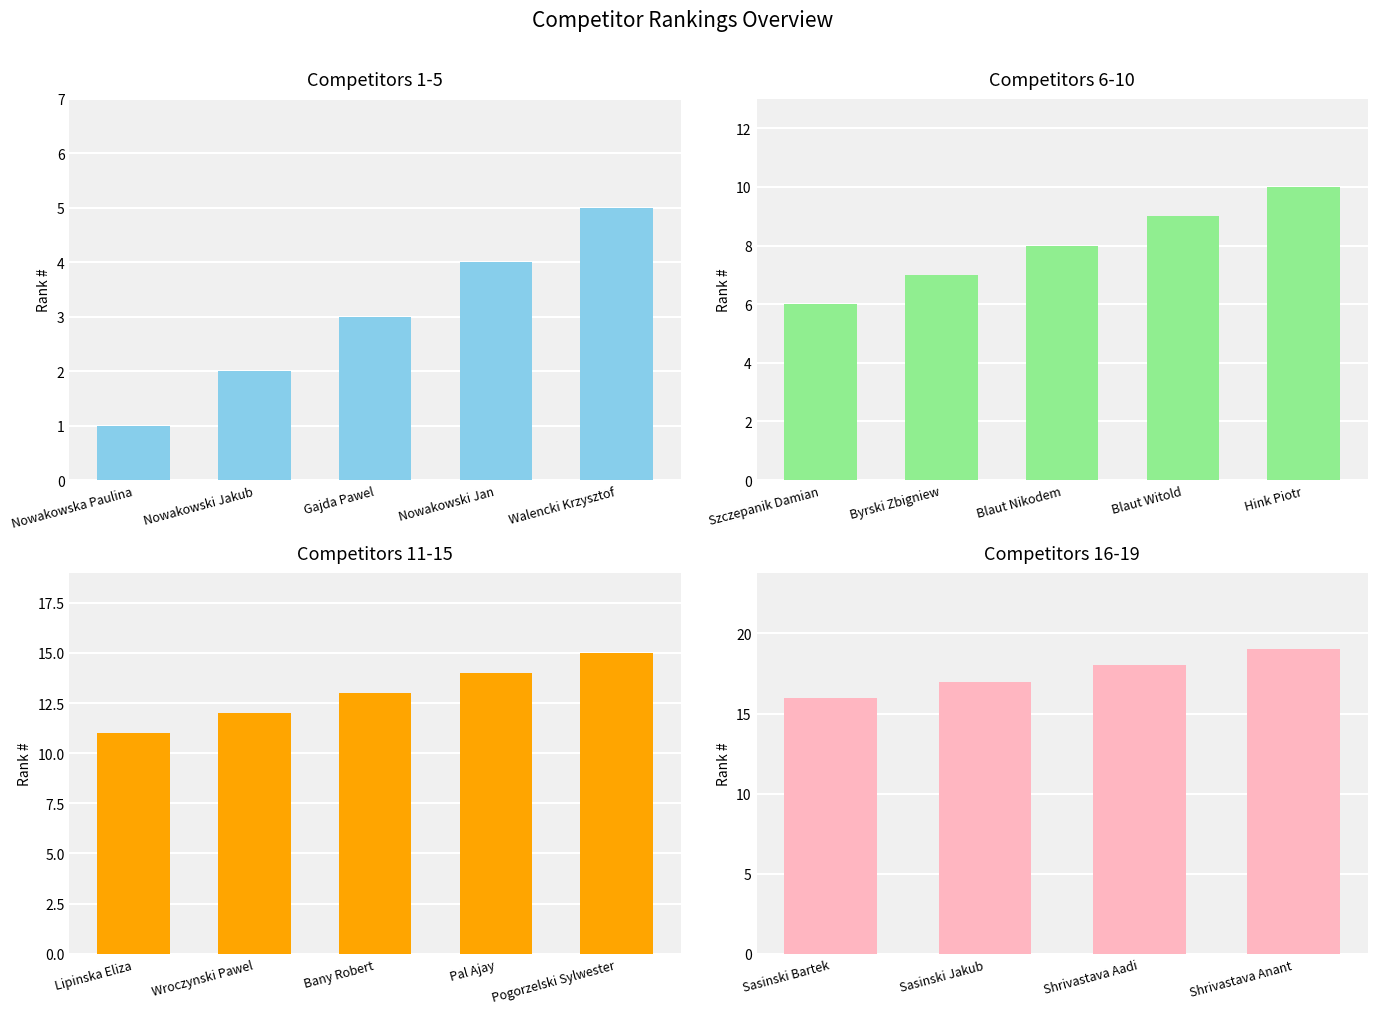

Which label corresponds to the smallest value in the chart?

Nowakowska Paulina